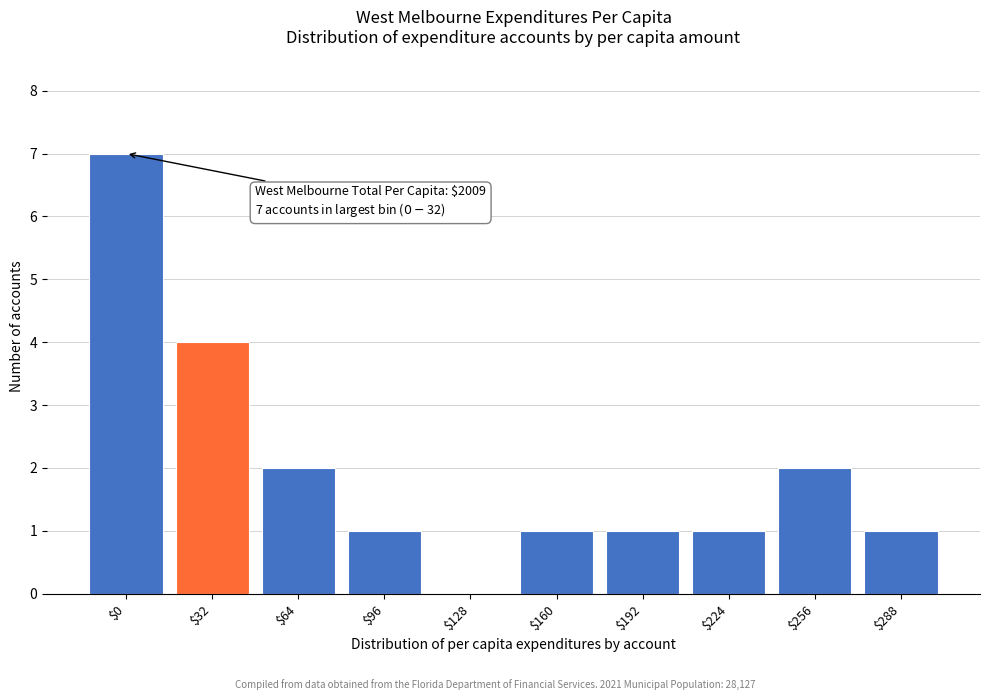

What is the sum of all values?

20